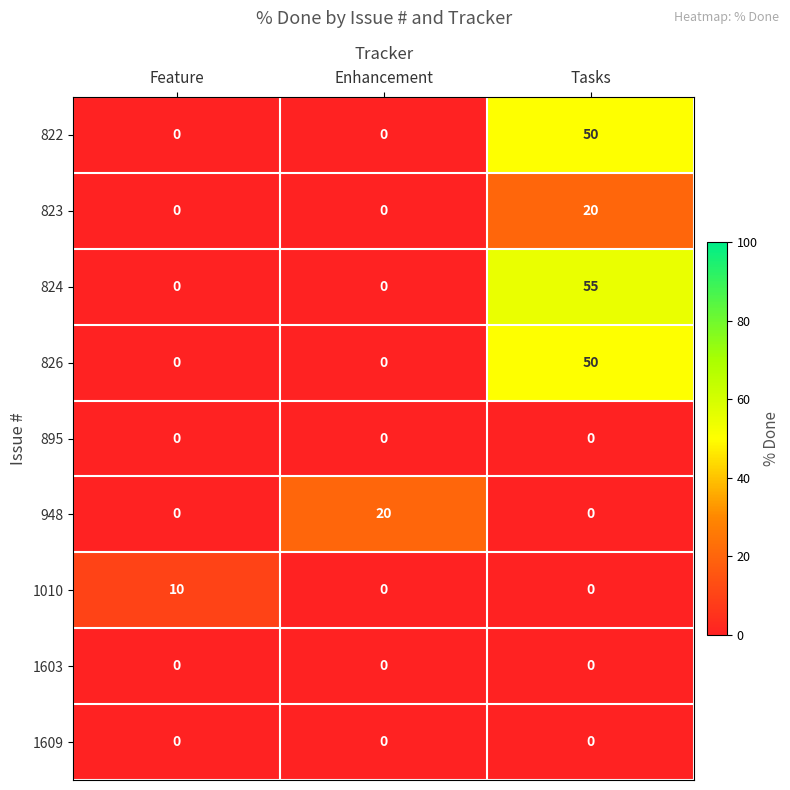

What is the total value across all series at Enhancement?

20